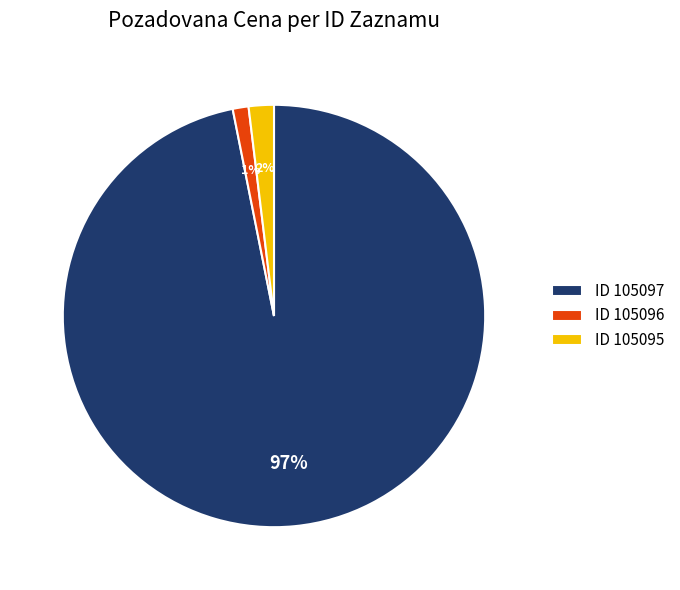

The ID 105097 slice represents 82% of the pie. True or false?

False